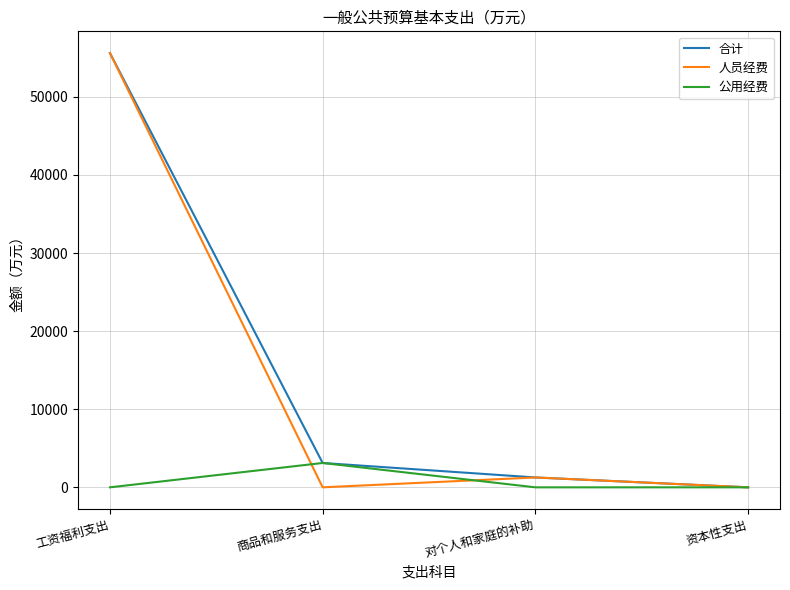

What position from the left is 工资福利支出?

1